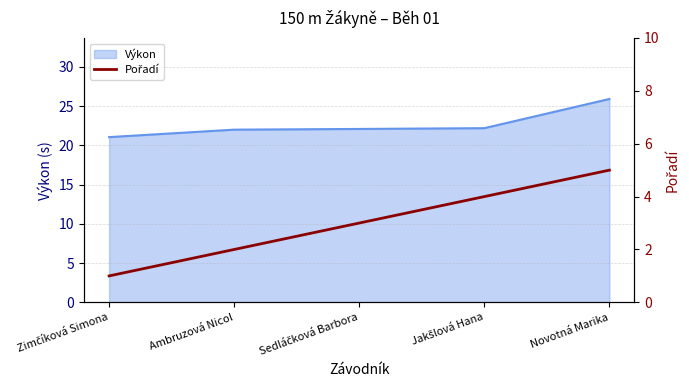

How many values are between 2 and 4?

3